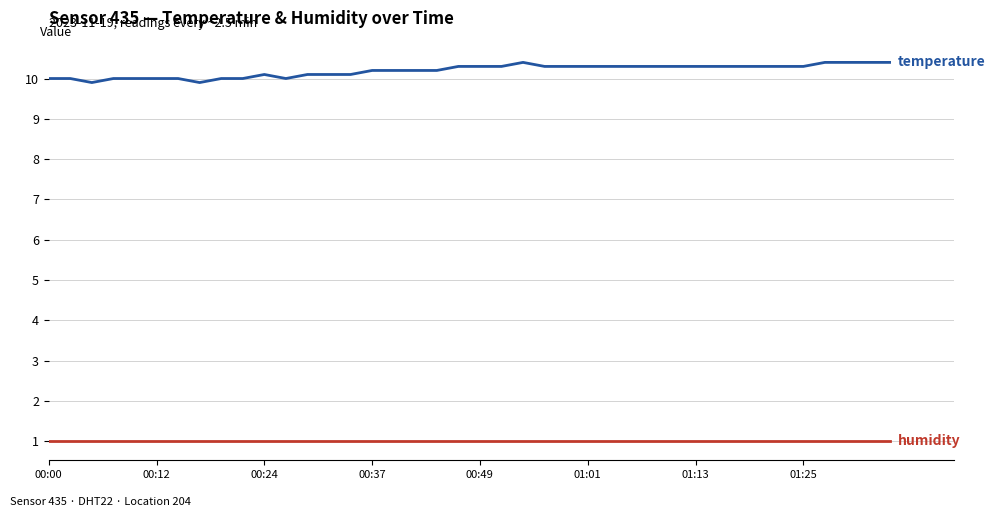

What is the smallest value displayed?

1.0